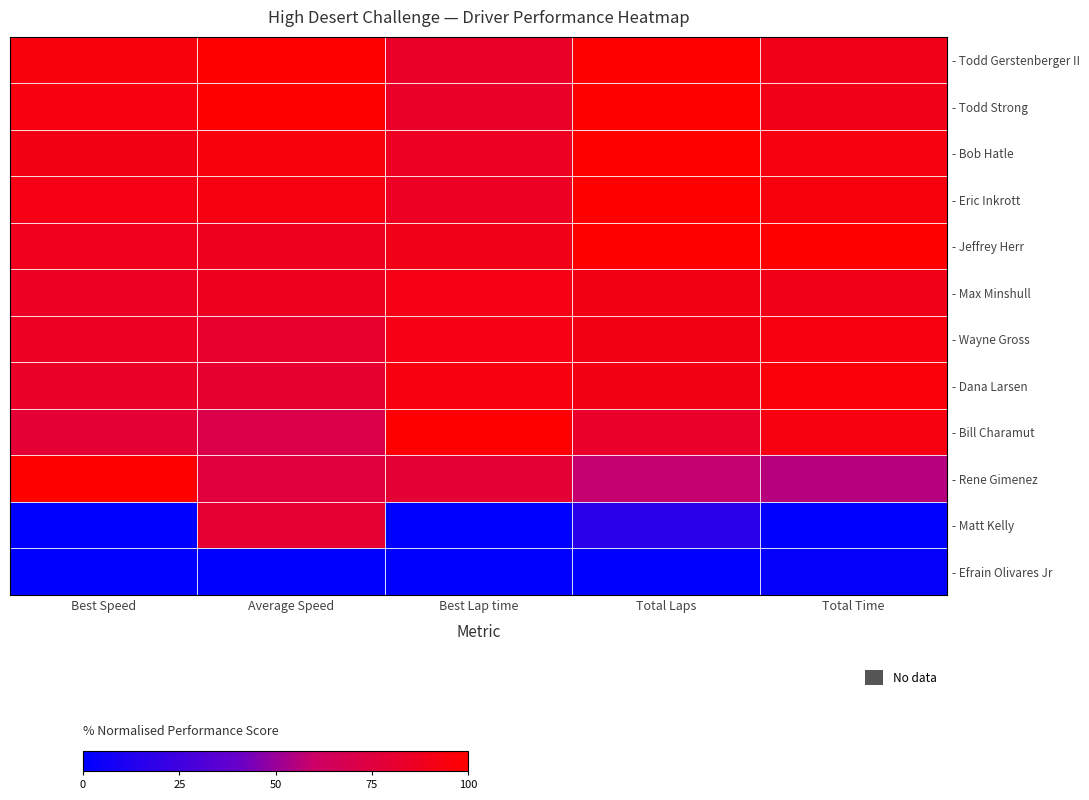

Which series has the largest total across all categories?

- Todd Gerstenberger II